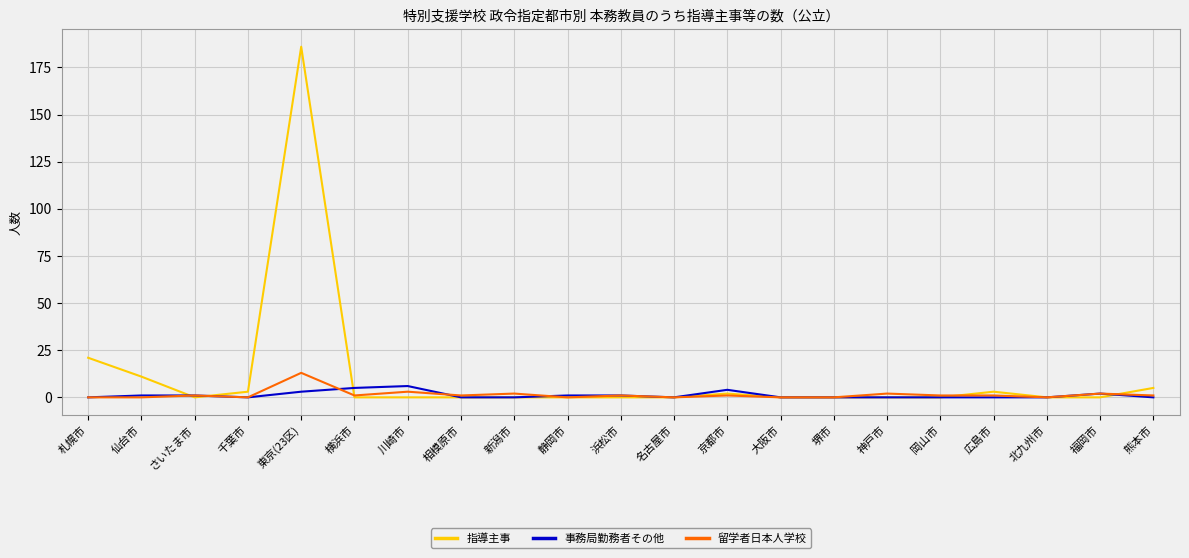

Which series has the largest total across all categories?

指導主事